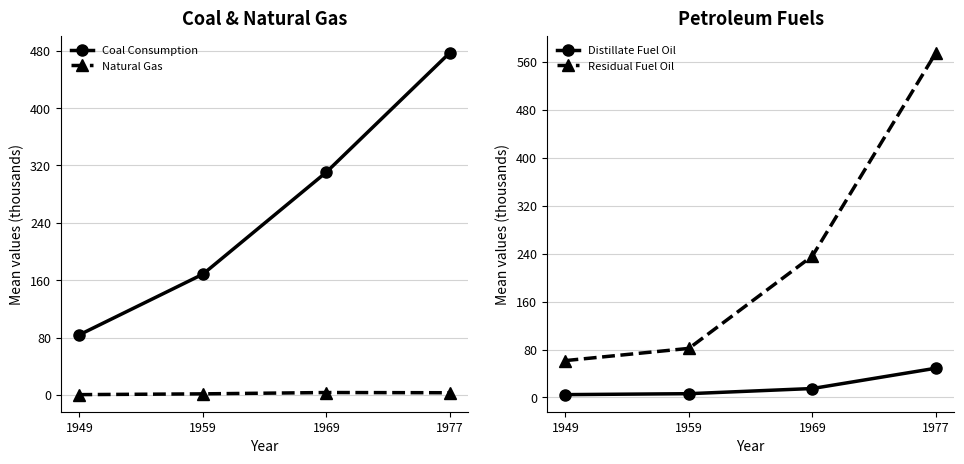

Is it true that Coal Consumption equals 477.1 at 1977?

True